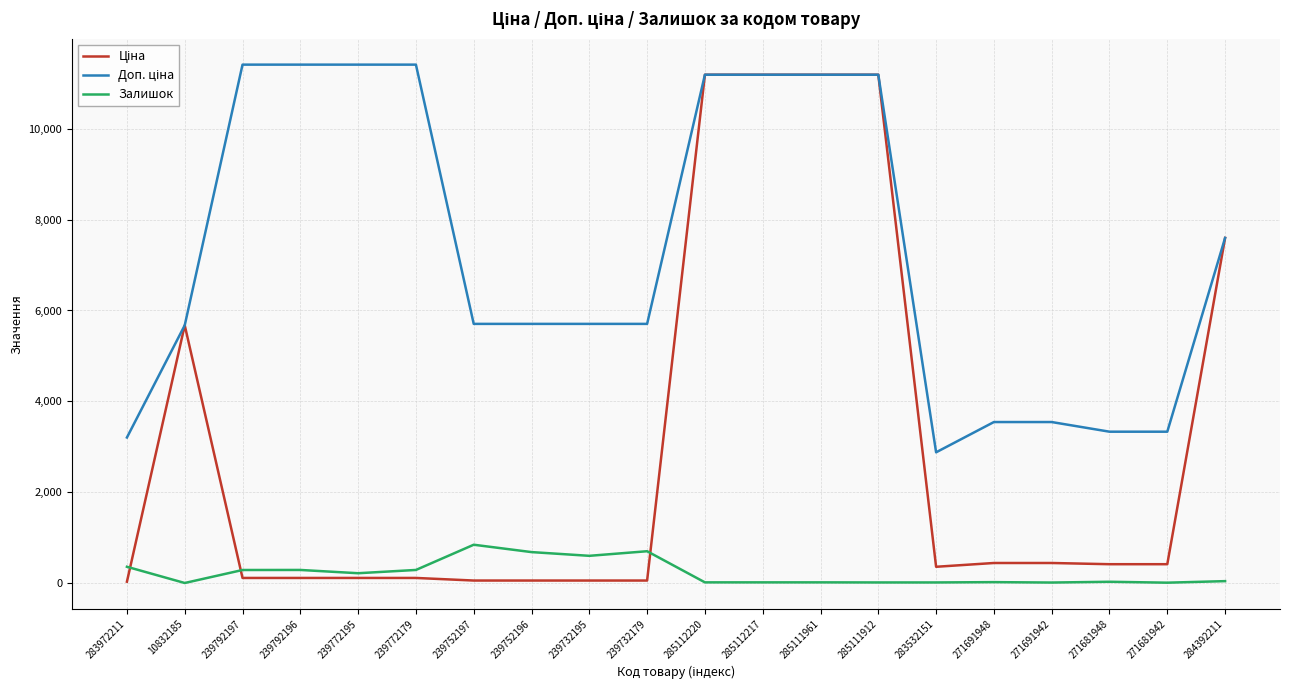

What is the maximum value shown in the chart?

11410.0